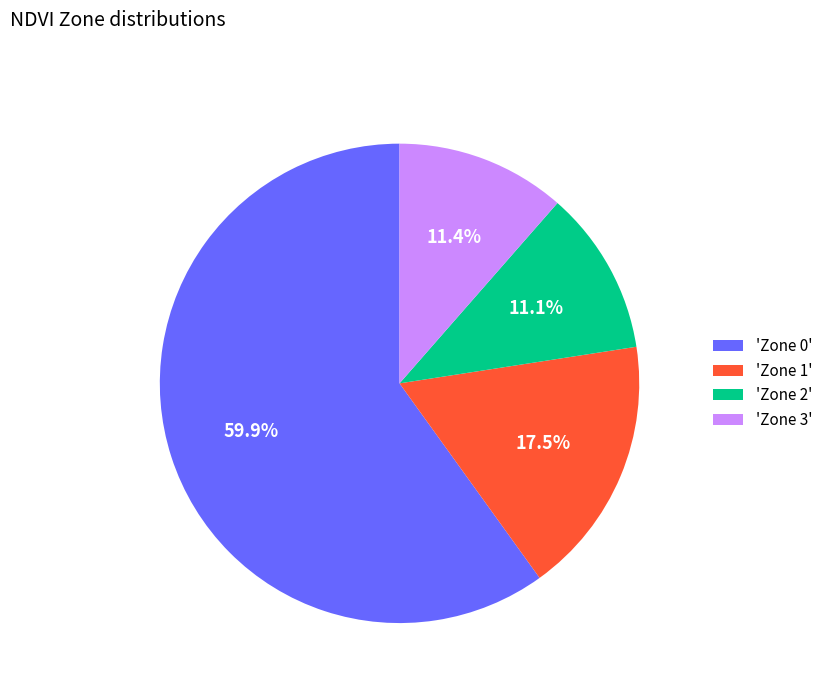

How many slices are in this pie chart?

4